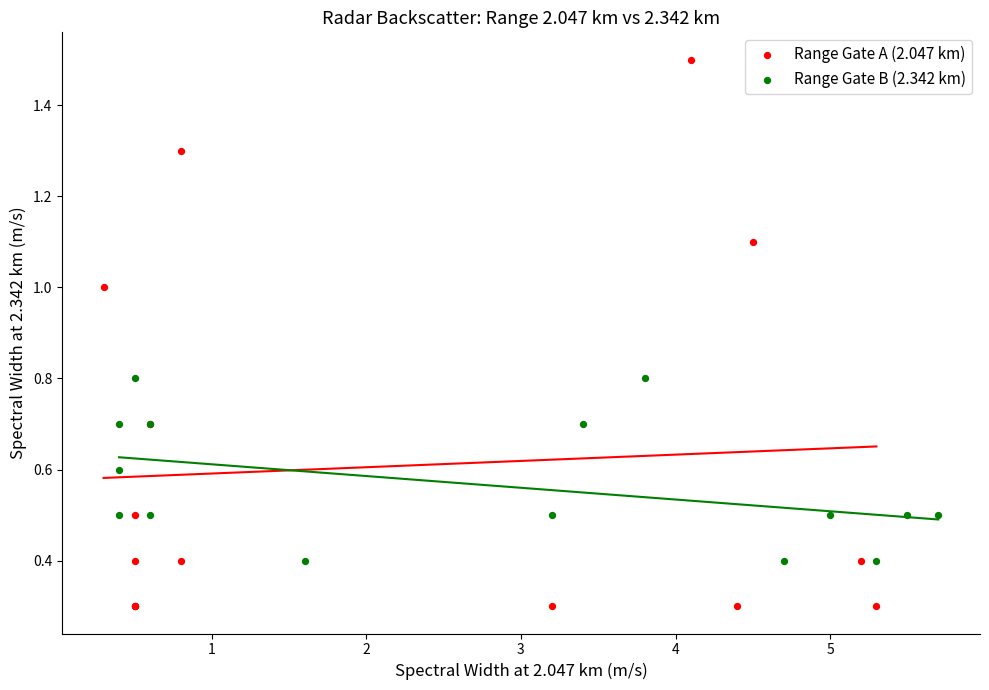

Which series reaches the minimum Y coordinate?

Range Gate A (2.047 km)